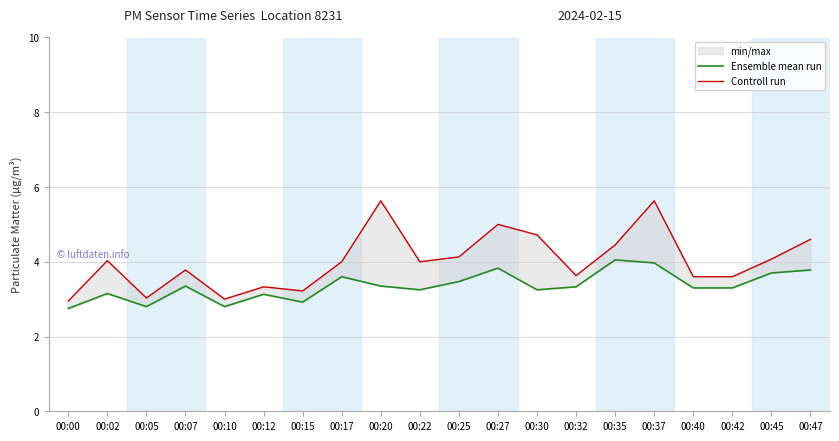

Reading right to left, transcribe all the data shown in this chart.

Ensemble mean run: 3.8	3.7	3.3	3.3	4.0	4.0	3.3	3.2	3.8	3.5	3.2	3.4	3.6	2.9	3.1	2.8	3.4	2.8	3.1	2.8
Controll run: 4.6	4.1	3.6	3.6	5.6	4.5	3.6	4.7	5.0	4.1	4.0	5.6	4.0	3.2	3.3	3.0	3.8	3.0	4.0	3.0